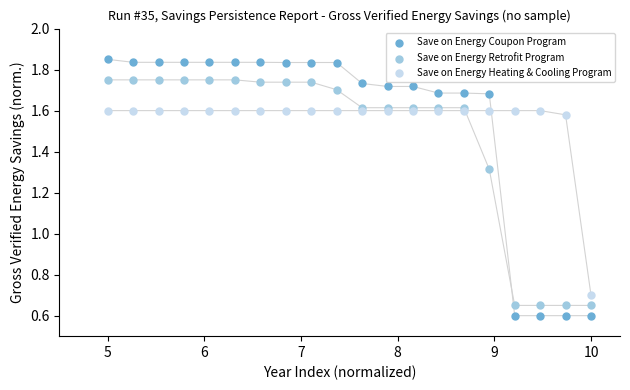

What is the X range (max minus min) for the scatter plot?

5.0